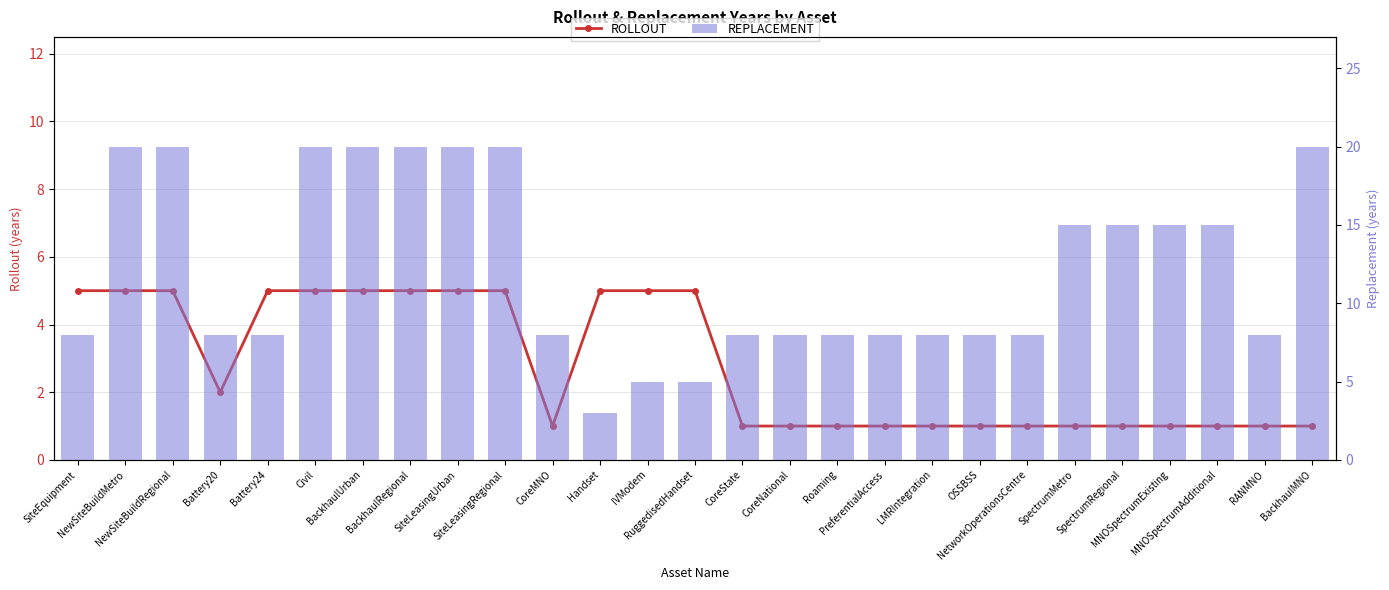

Reading left to right, what are all the values shown in this chart?

ROLLOUT: 5	5	5	2	5	5	5	5	5	5	1	5	5	5	1	1	1	1	1	1	1	1	1	1	1	1	1
REPLACEMENT: 8	20	20	8	8	20	20	20	20	20	8	3	5	5	8	8	8	8	8	8	8	15	15	15	15	8	20